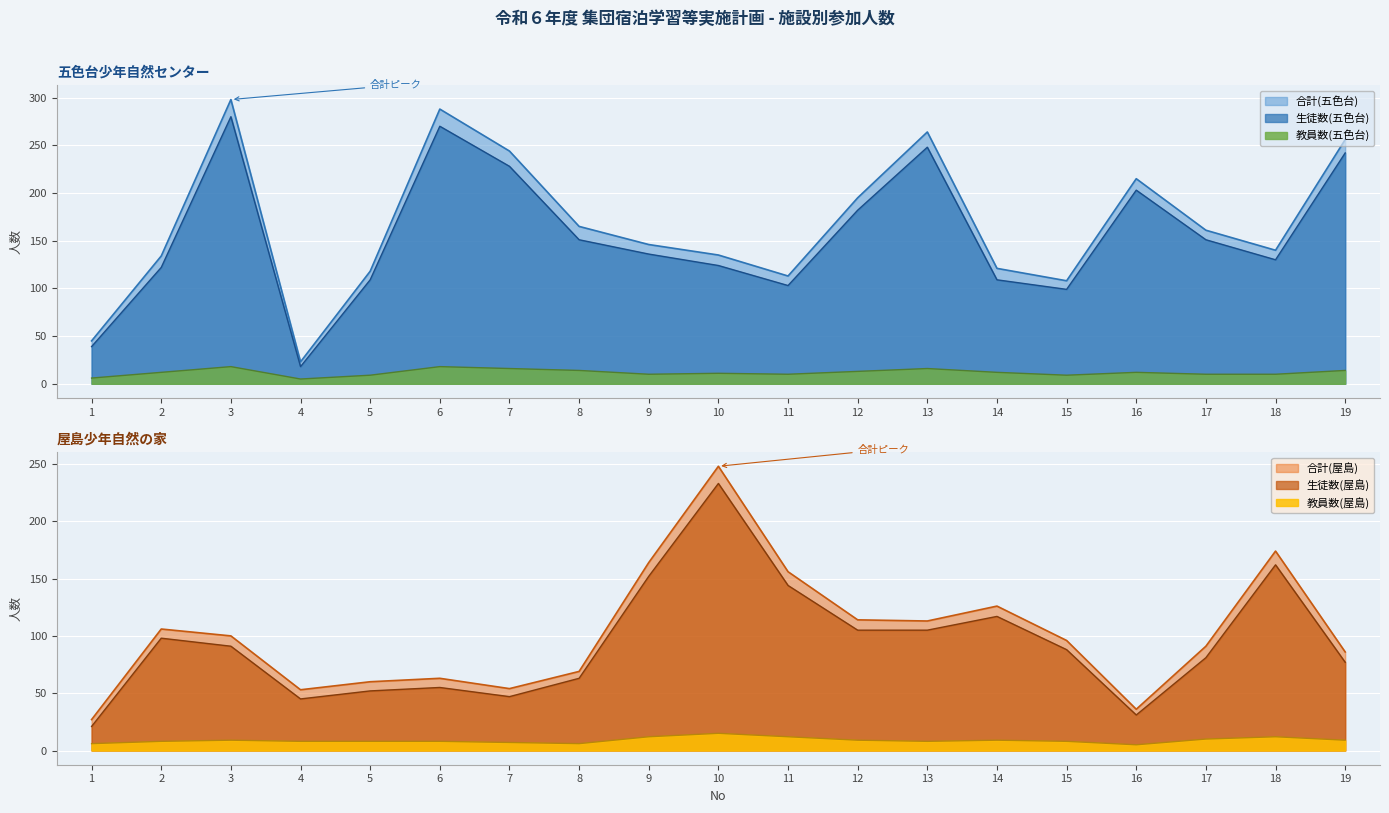

True or false: 合計(五色台) and 教員数(五色台) intersect in this chart.

False